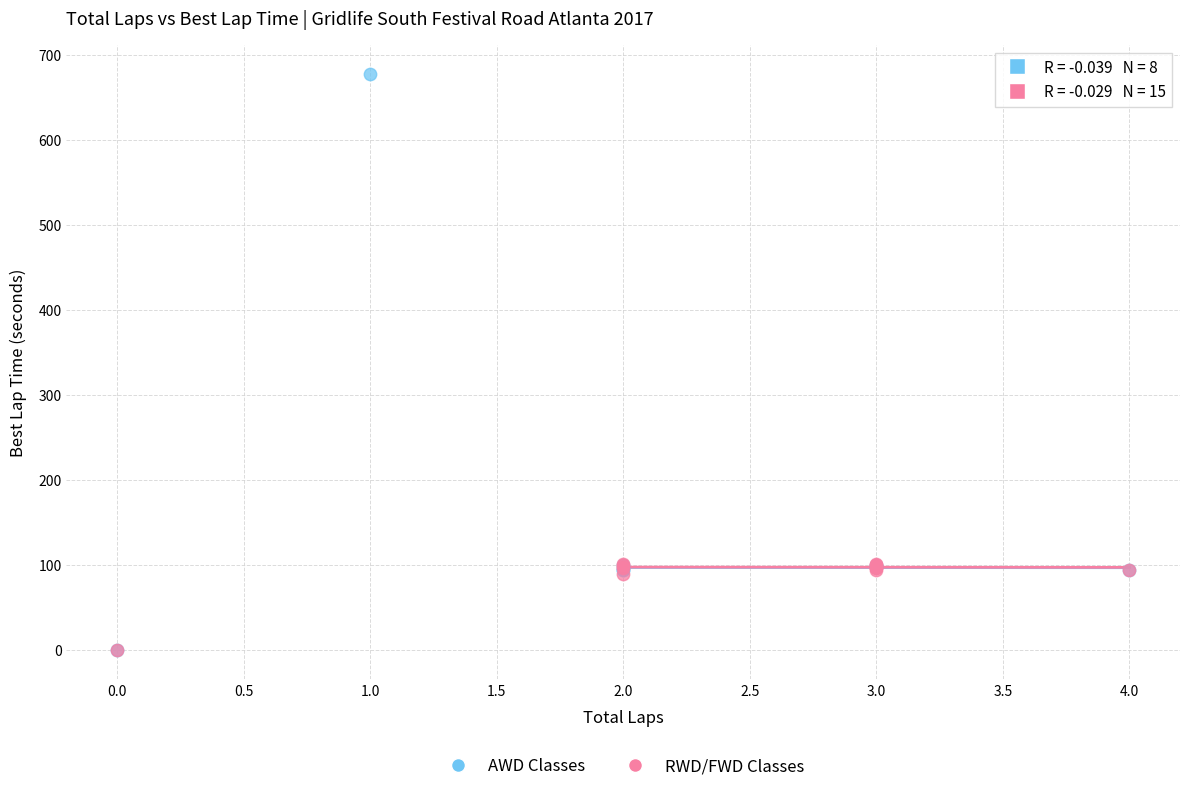

Which series has the largest Y range (max minus min)?

AWD Classes